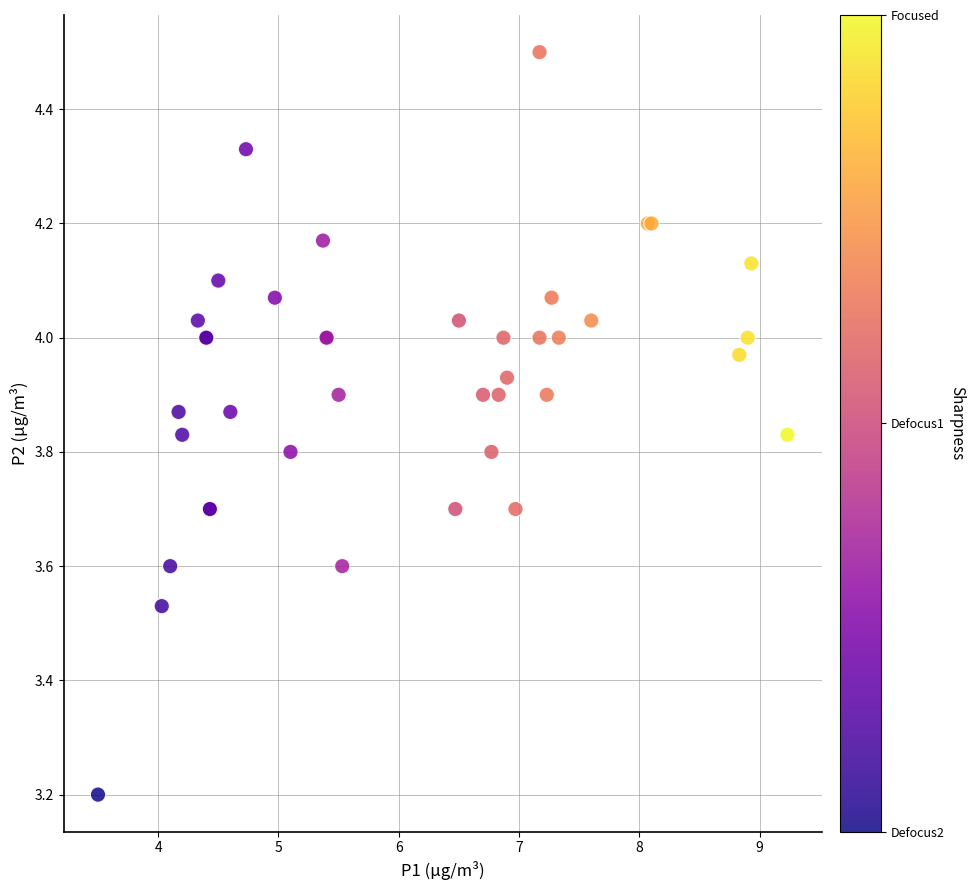

What Y value in the scatter plot is closest to 3?

3.2